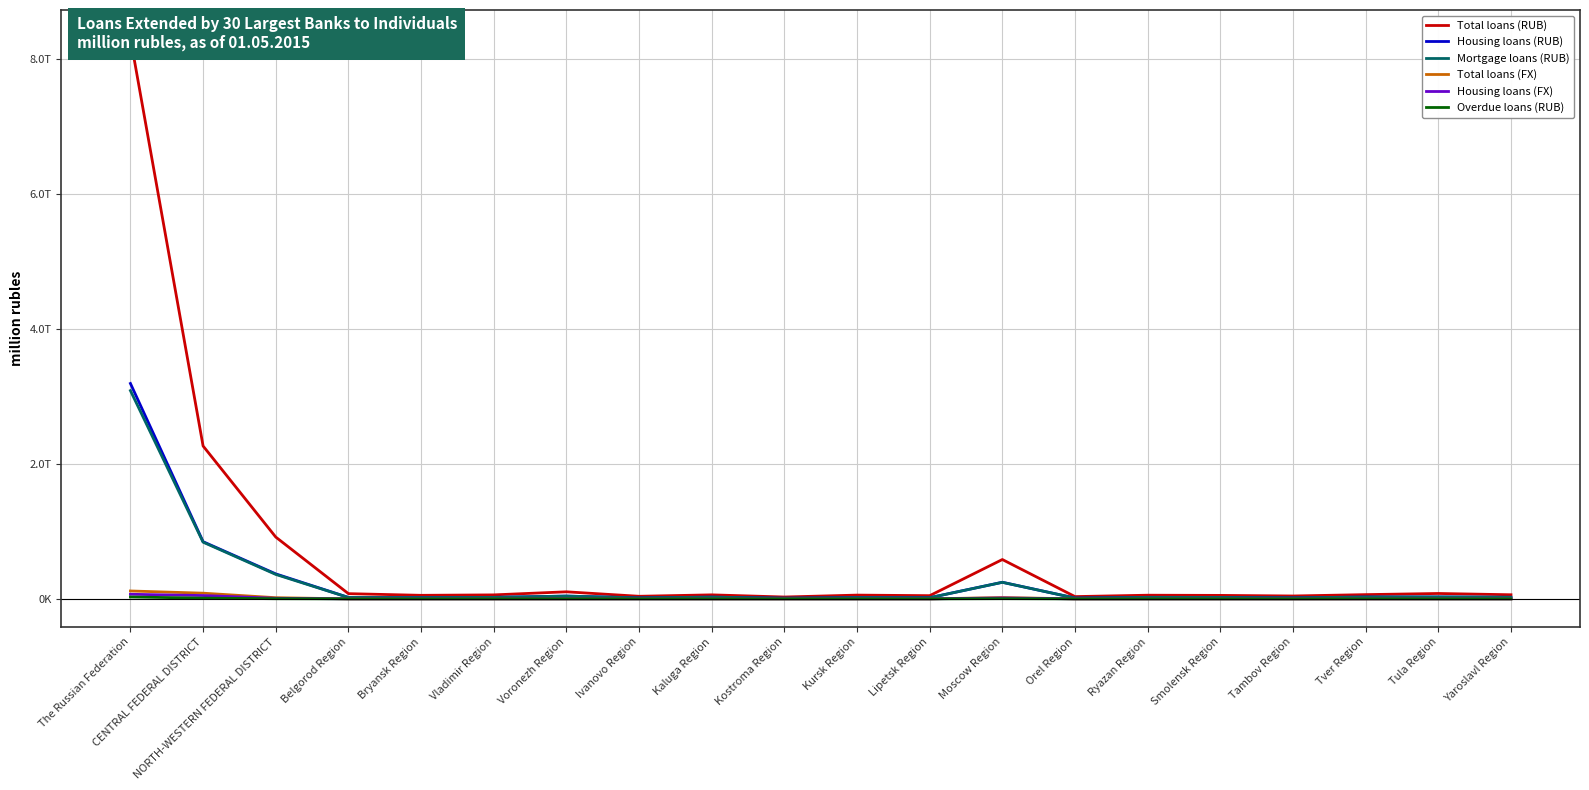

What is the difference between the second highest and second lowest values in the Total loans (RUB) series?

2230472